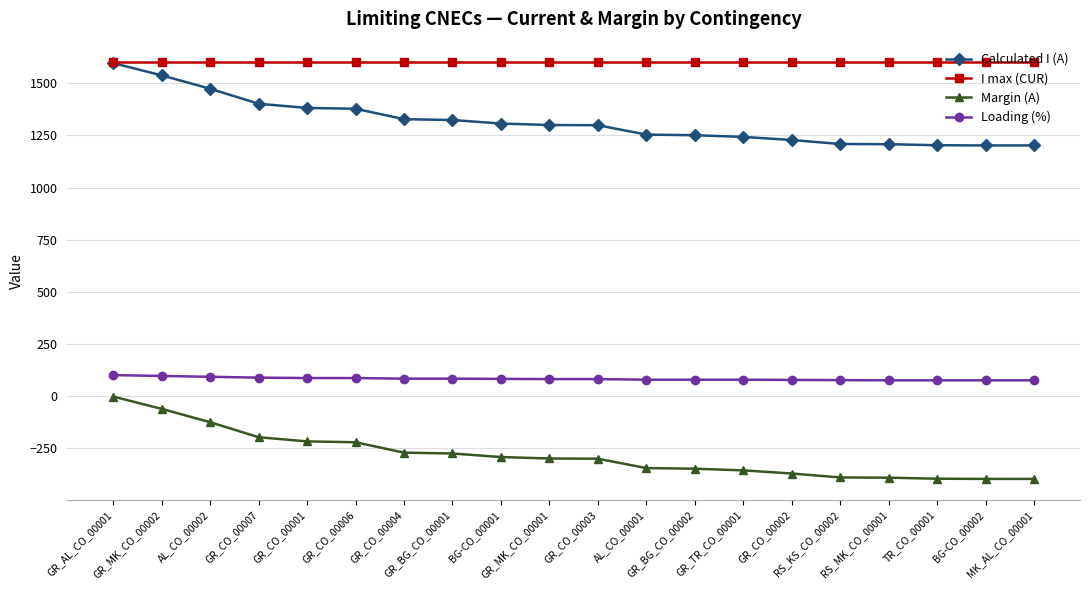

What is the difference between the maximum and second lowest values in the Margin (A) series?

395